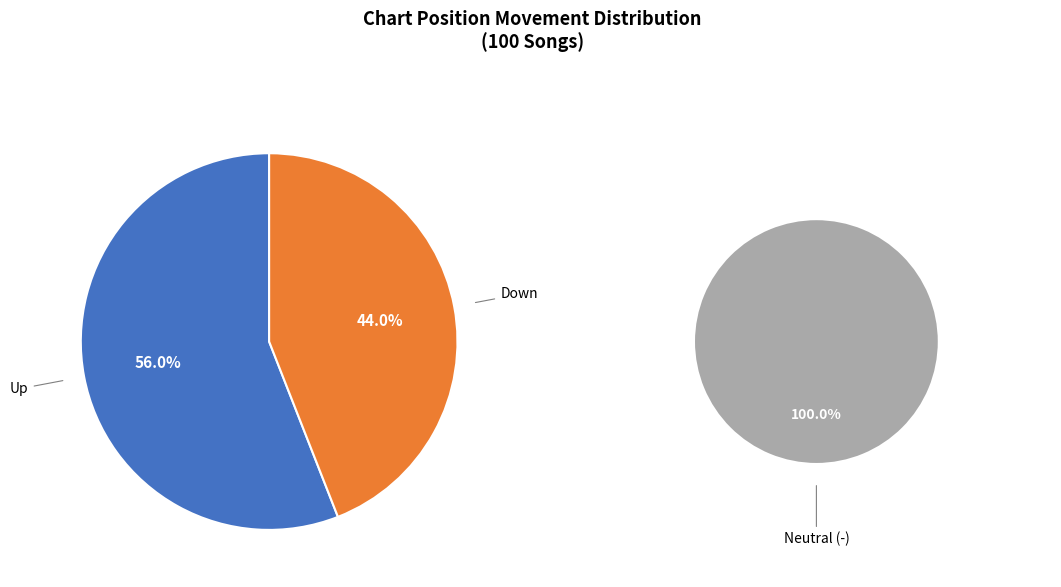

How many slices are in this pie chart?

3